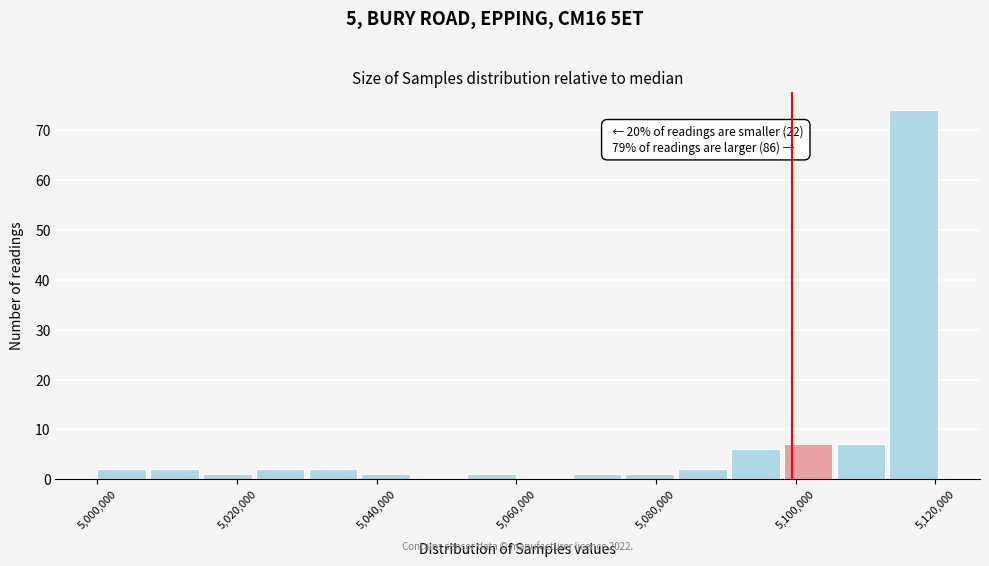

Around what value on the x-axis is the tallest bar? Give the approximate position of its centre, as read against the axis.

5116000